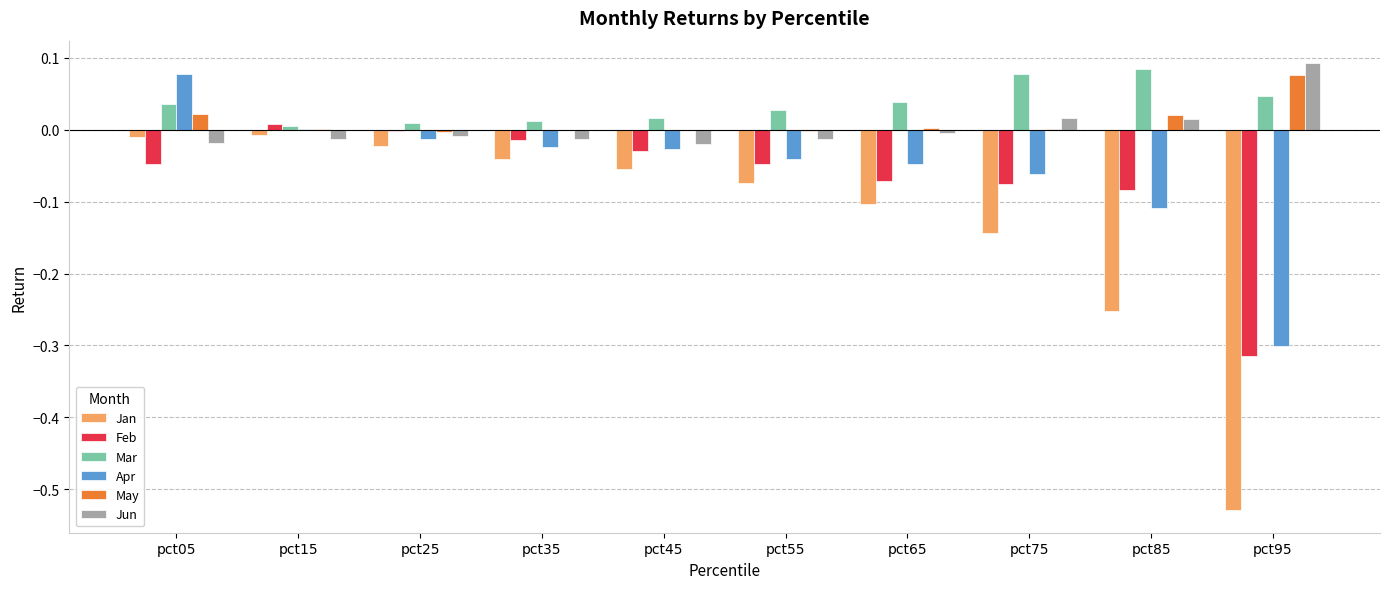

How many groups of bars are there?

10